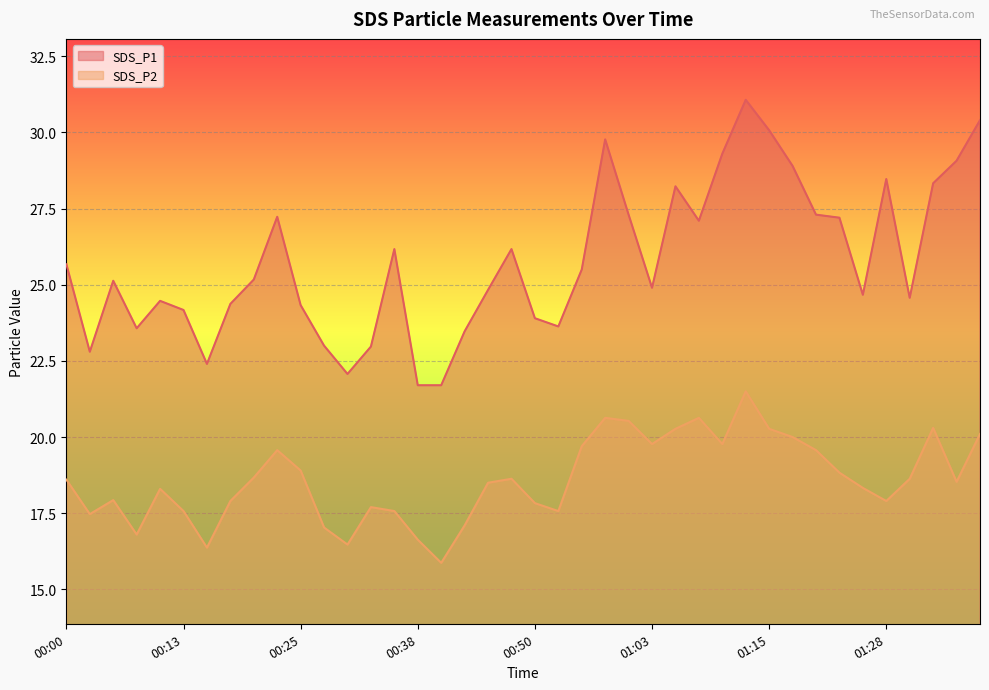

How many series are shown in this chart?

2